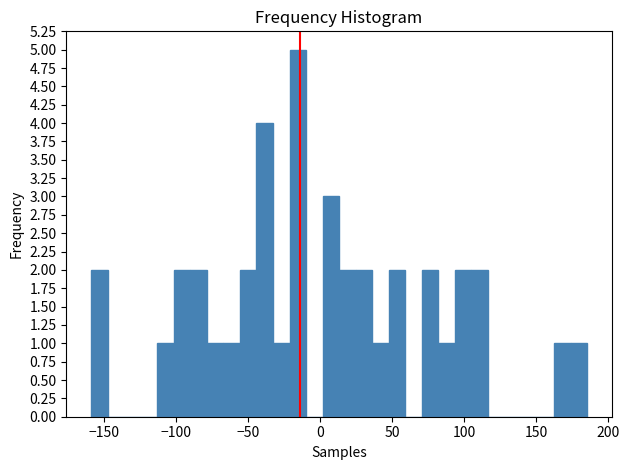

Around what value on the x-axis is the tallest bar? Give the approximate position of its centre, as read against the axis.

-15